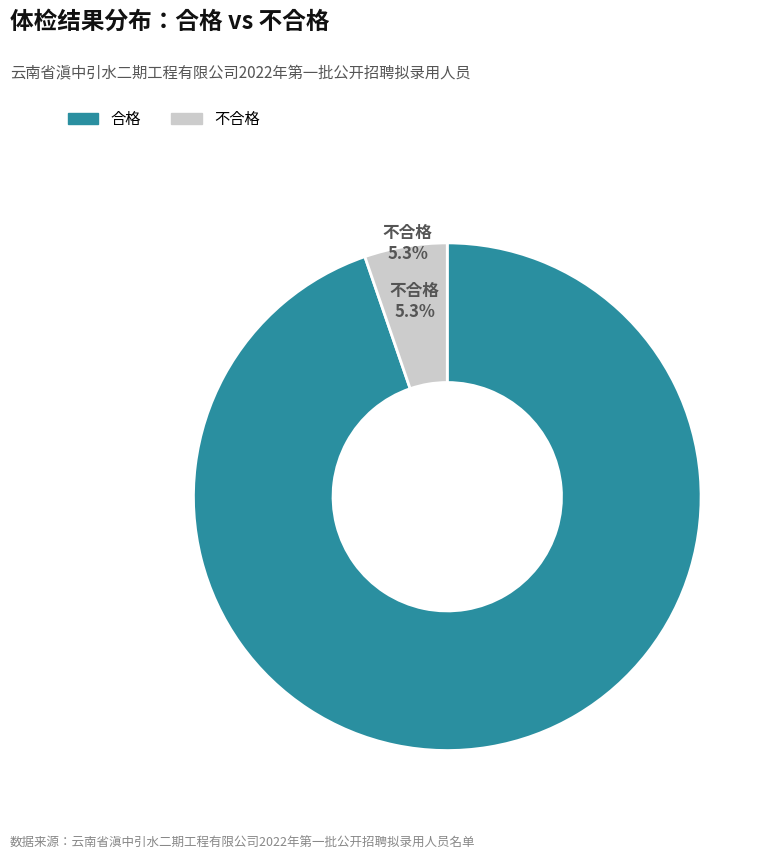

True or false: 合格 accounts for 99% of the total.

False